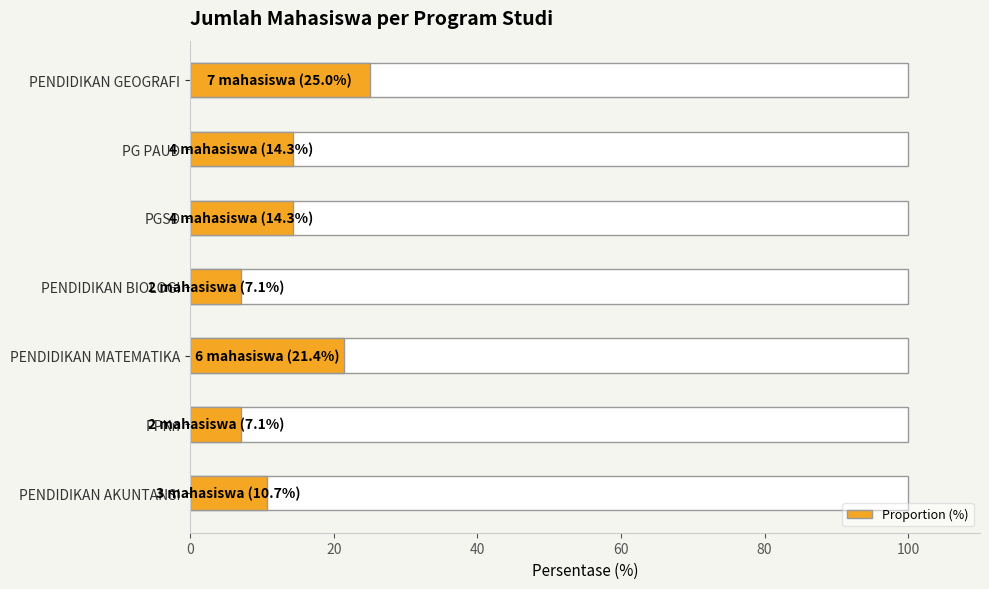

Between PGSD and PENDIDIKAN AKUNTANSI, which is larger?

PGSD